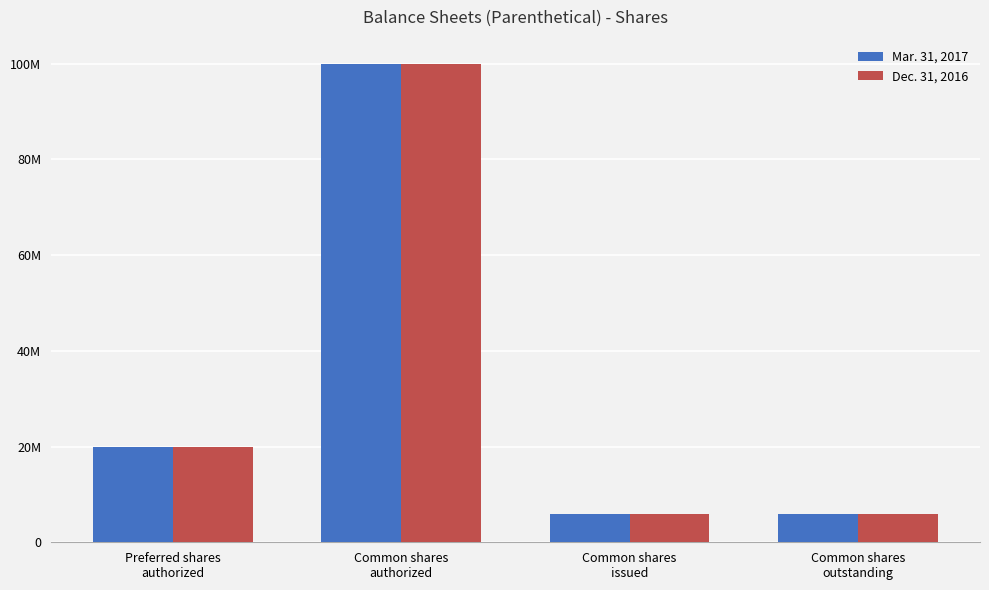

What is the label of the 2nd bar from the left?

Common shares
authorized